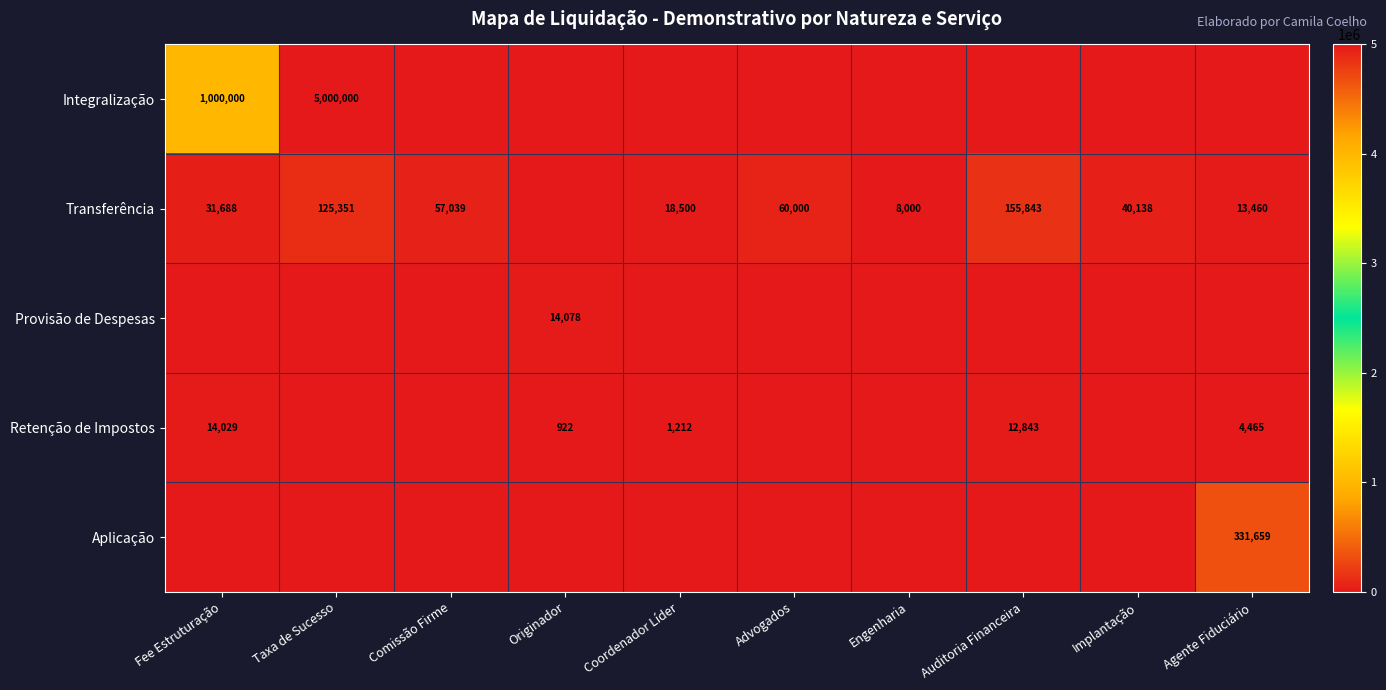

The value of Transferência at Fee Estruturação is 31688. True or false?

True